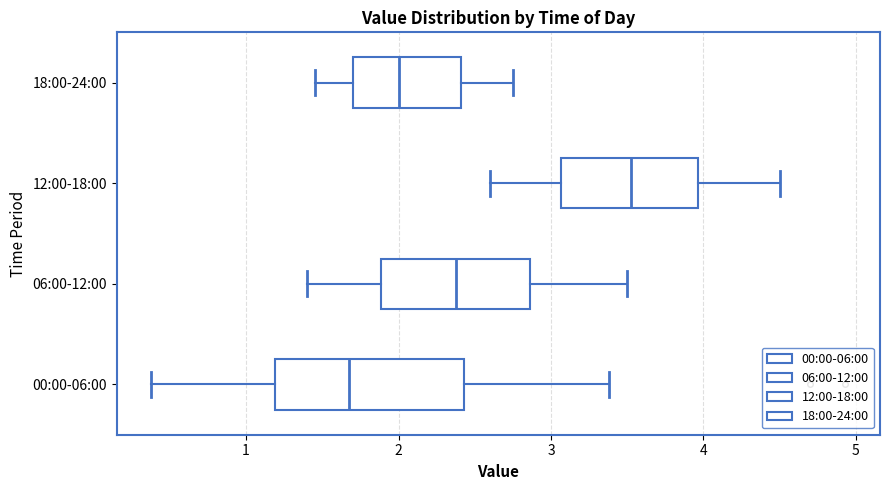

Reading bottom to top, transcribe this box plot: for each box, give where its median line is, the range the box spans, and where its two whiskers end, as read against the x-axis. The values are not printed on the chart, so give them approximately, as read against the axis.

00:00-06:00: median 1.7, box 1.2 to 2.4, whiskers 0.4 to 3.4
06:00-12:00: median 2.4, box 1.9 to 2.9, whiskers 1.4 to 3.5
12:00-18:00: median 3.5, box 3.1 to 4.0, whiskers 2.6 to 4.5
18:00-24:00: median 2.0, box 1.7 to 2.4, whiskers 1.5 to 2.8